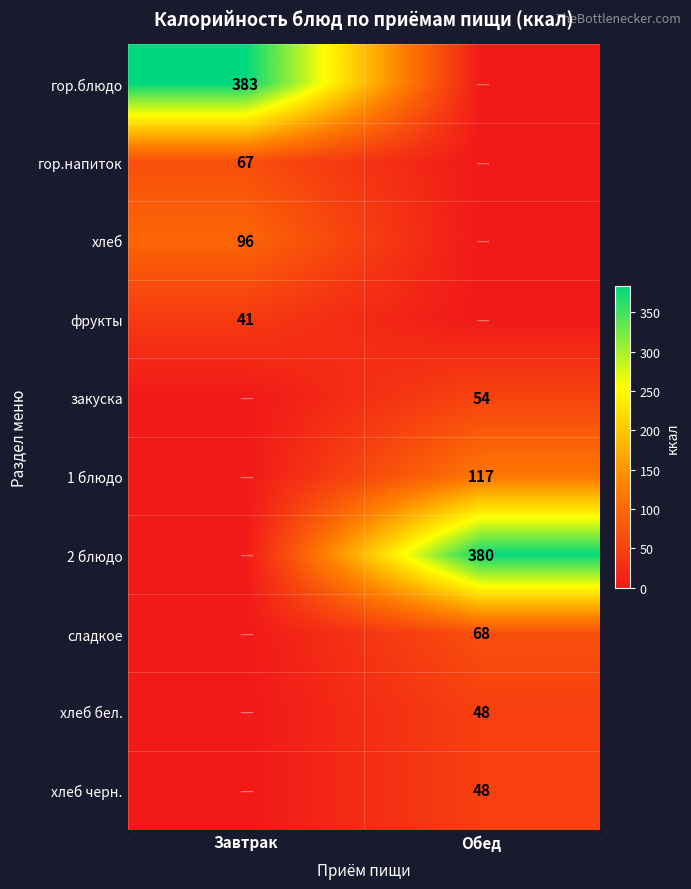

How many categories are shown in the chart?

2